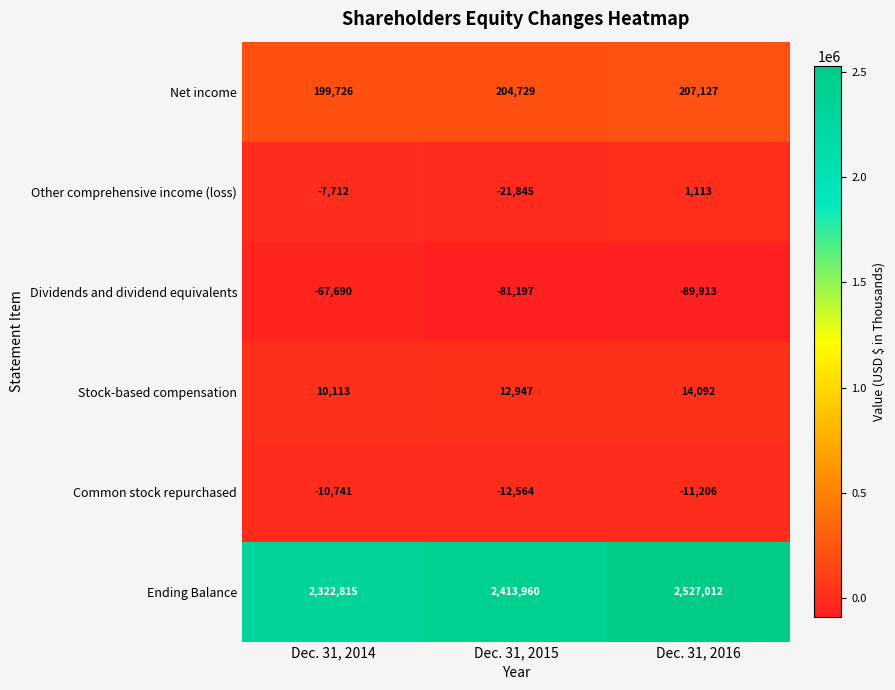

True or false: Stock-based compensation has a value of 12947 at Dec. 31, 2015.

True